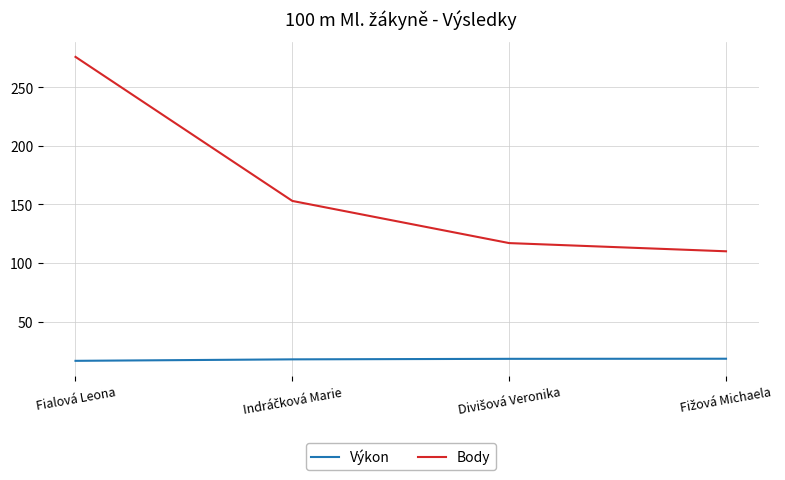

List the series in order of their overall mean, lowest first.

Výkon, Body